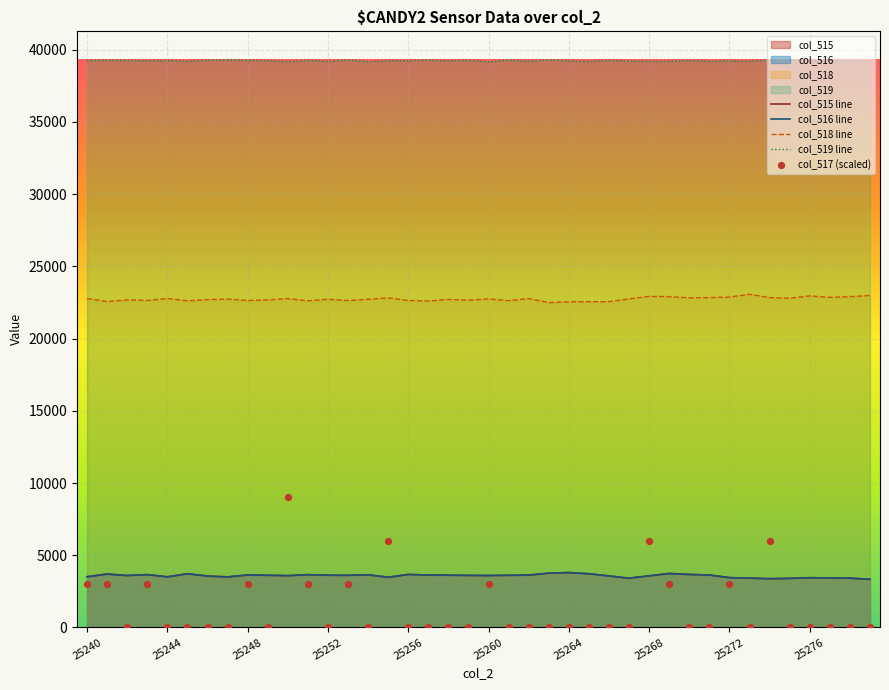

Which series contains the lowest Y value?

col_517 (scaled)